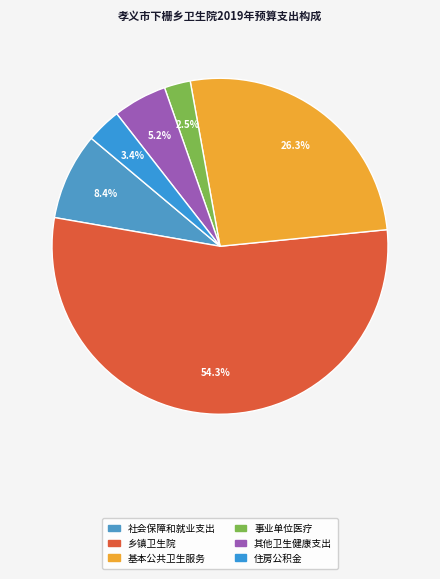

To the nearest percent, what percentage of the pie is 其他卫生健康支出?

5%